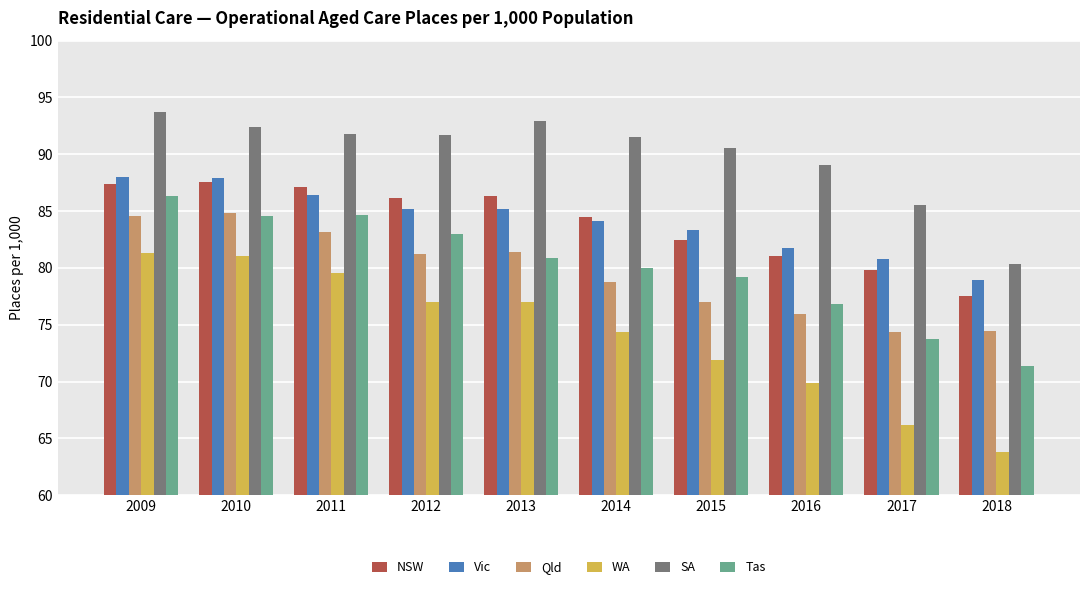

What is the approximate value of SA at 2012?

91.7